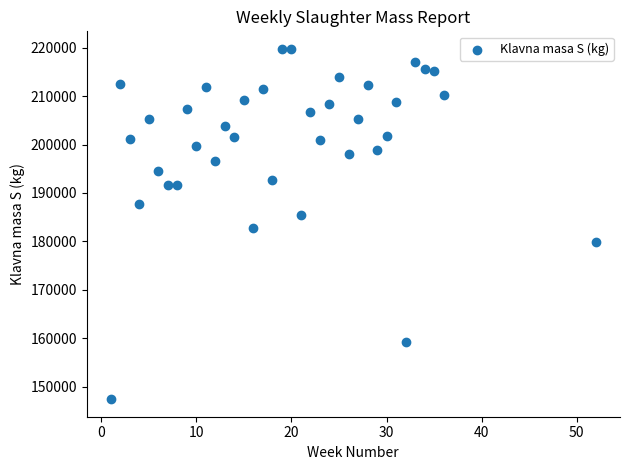

What Y value in the scatter plot is closest to 183572?

182682